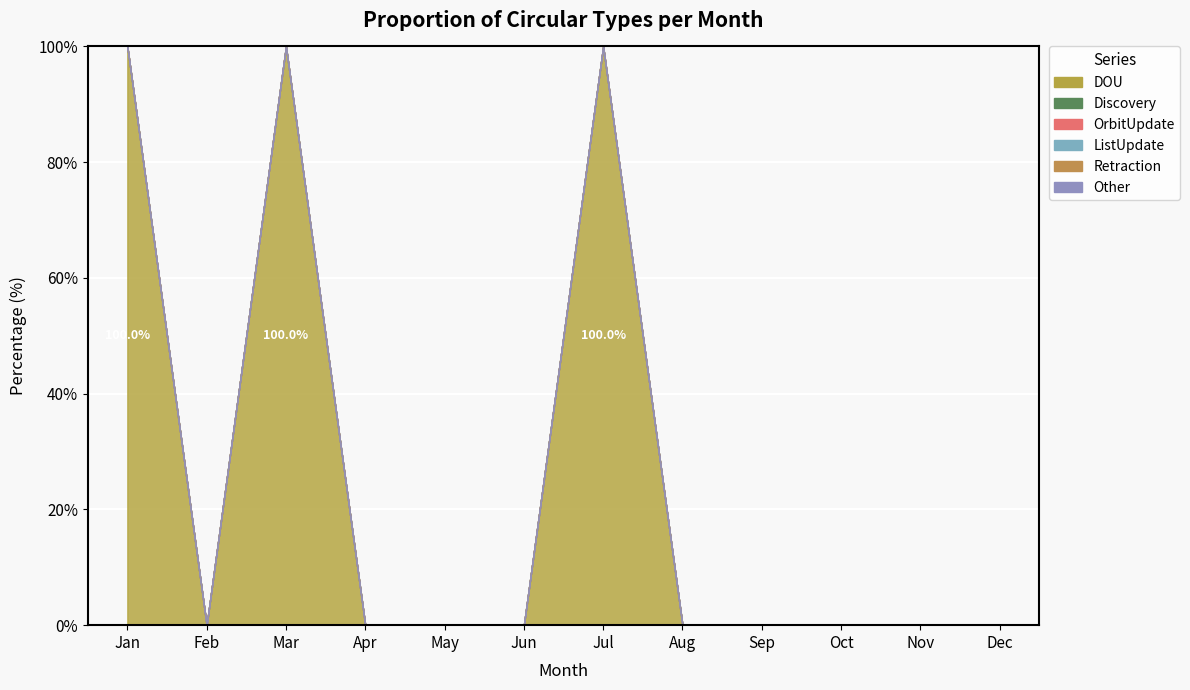

What is the difference between the highest and lowest values at Jul?

1